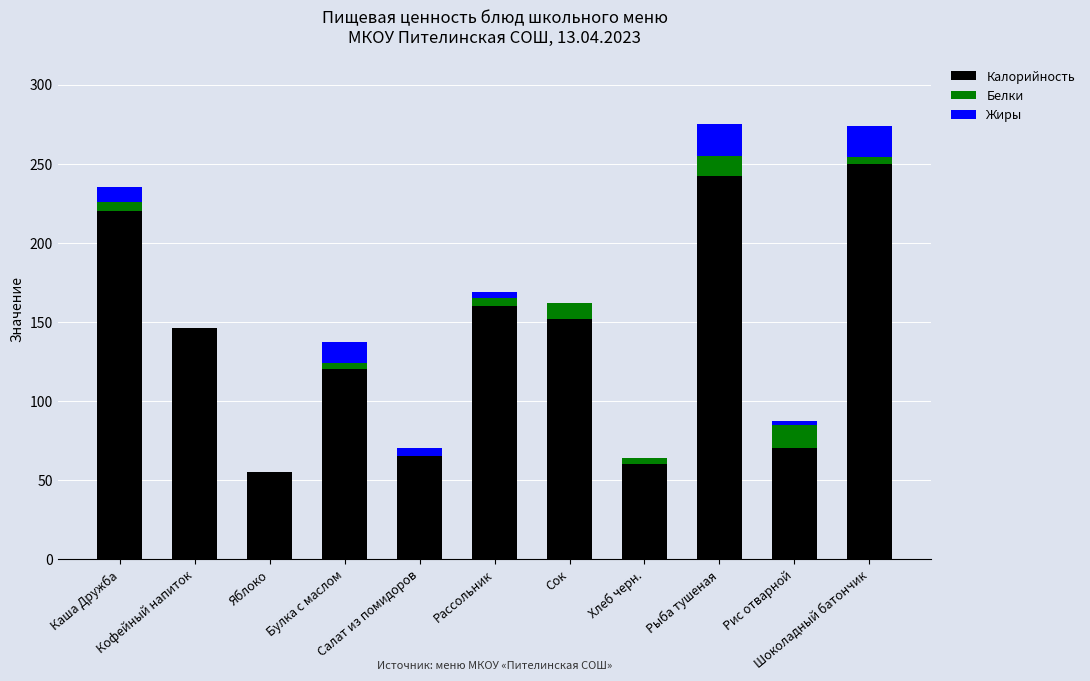

What is the sum of all Калорийность values?

1540